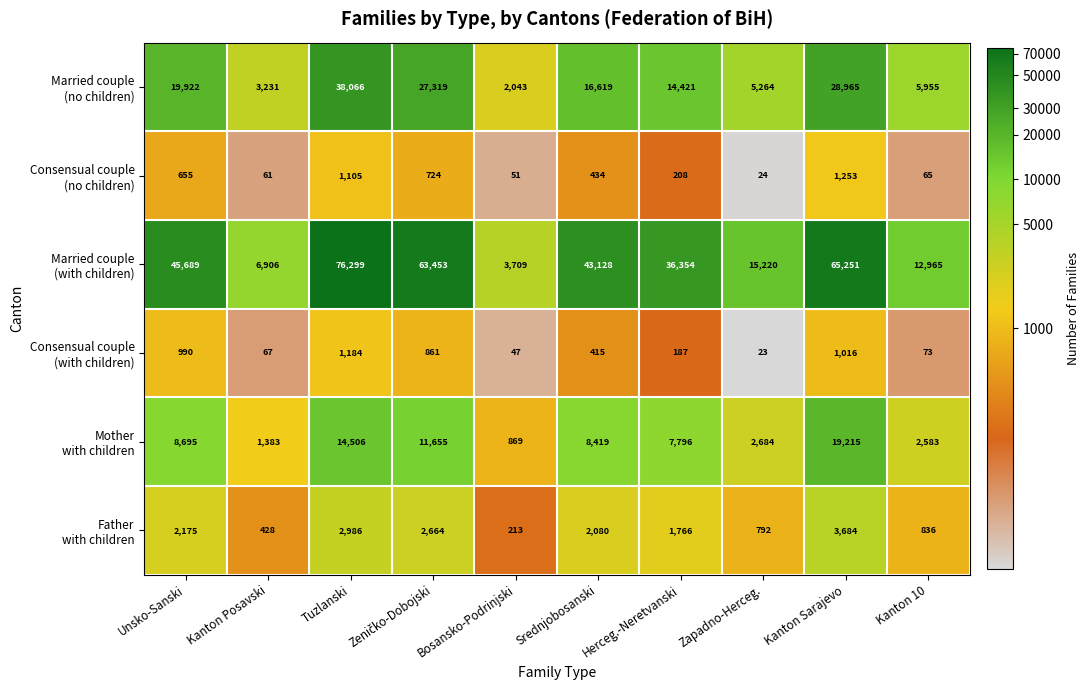

What is the difference between the highest and lowest values at Kanton Posavski?

6845